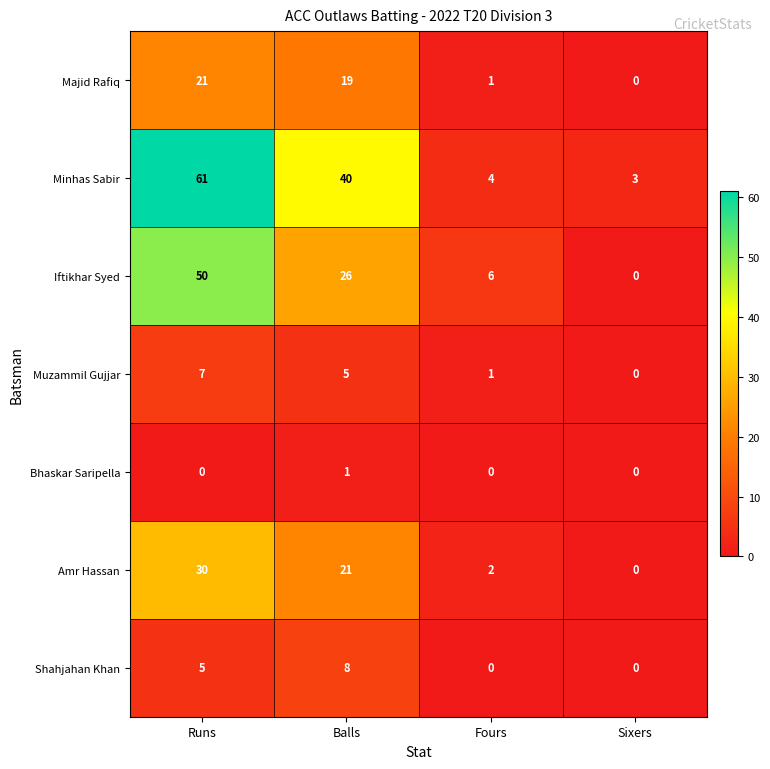

Reading right to left, list all the values displayed in this chart.

Majid Rafiq: 0	1	19	21
Minhas Sabir: 3	4	40	61
Iftikhar Syed: 0	6	26	50
Muzammil Gujjar: 0	1	5	7
Bhaskar Saripella: 0	0	1	0
Amr Hassan: 0	2	21	30
Shahjahan Khan: 0	0	8	5